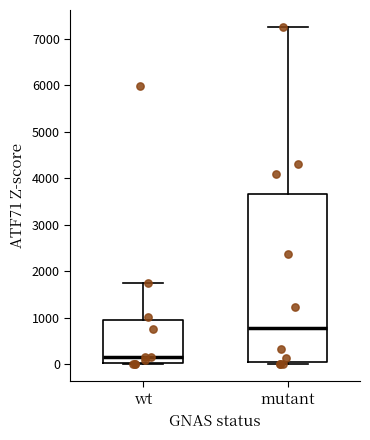

Reading left to right, transcribe this box plot: for each box, give where its median line is, the range the box spans, and where its two whiskers end, as read against the y-axis. The values are not printed on the chart, so give them approximately, as read against the axis.

wt: median 200, box 0 to 1000, whiskers 0 (just below the box's lower edge) to 1700
mutant: median 800, box 0 to 3700, whiskers 0 (just below the box's lower edge) to 7300